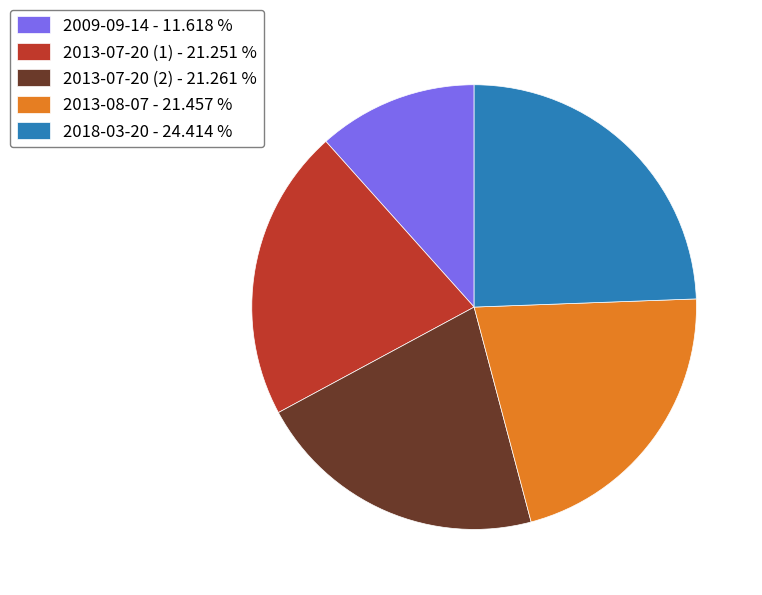

The 2009-09-14 slice represents 12% of the pie. True or false?

True